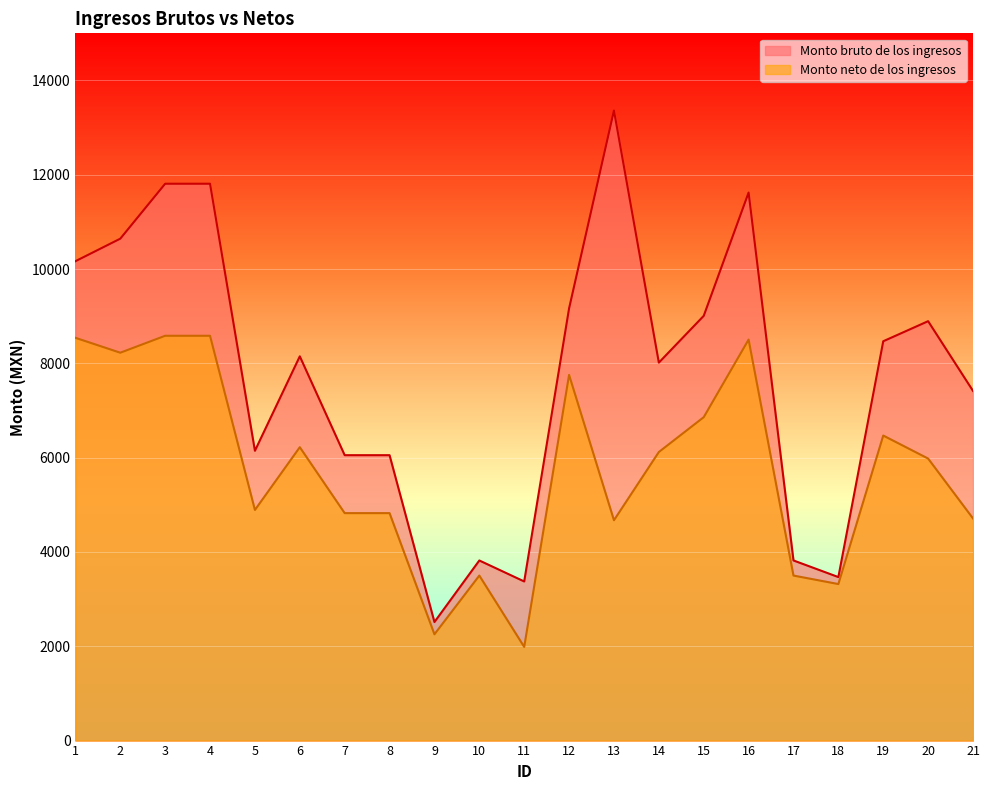

Rank the series by their maximum value, from lowest to highest.

Monto neto de los ingresos, Monto bruto de los ingresos